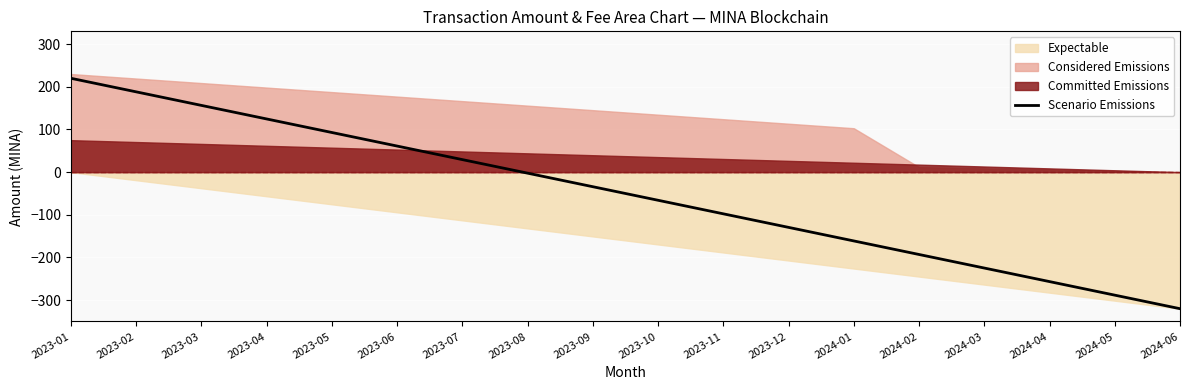

What is the difference between the values at 2023-02 and 2024-06?

508.2